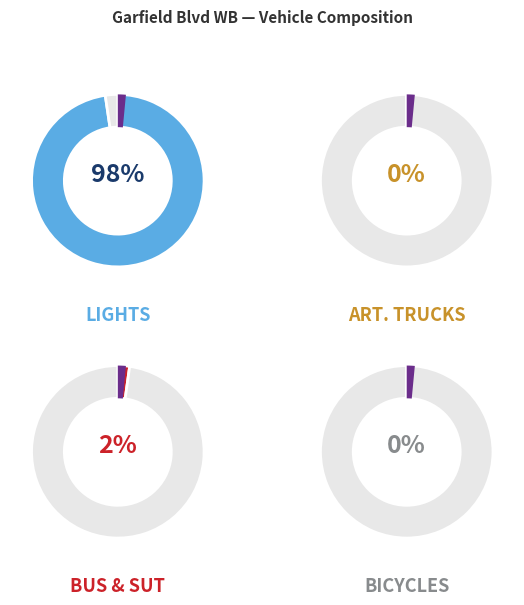

What percentage is NOT represented by Lights?

2.3%